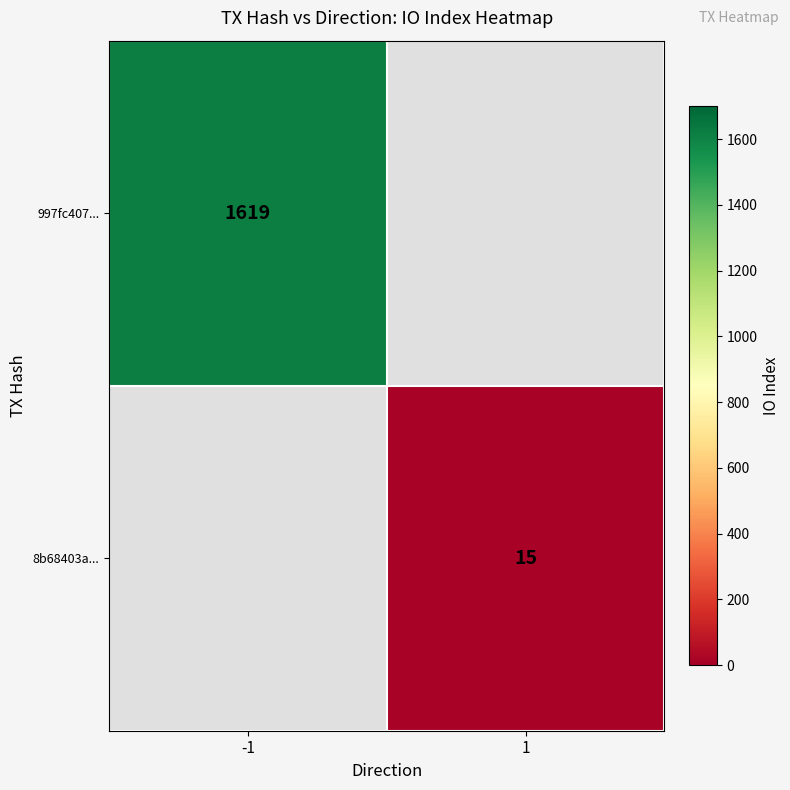

Which category has the lowest value across all series?

1